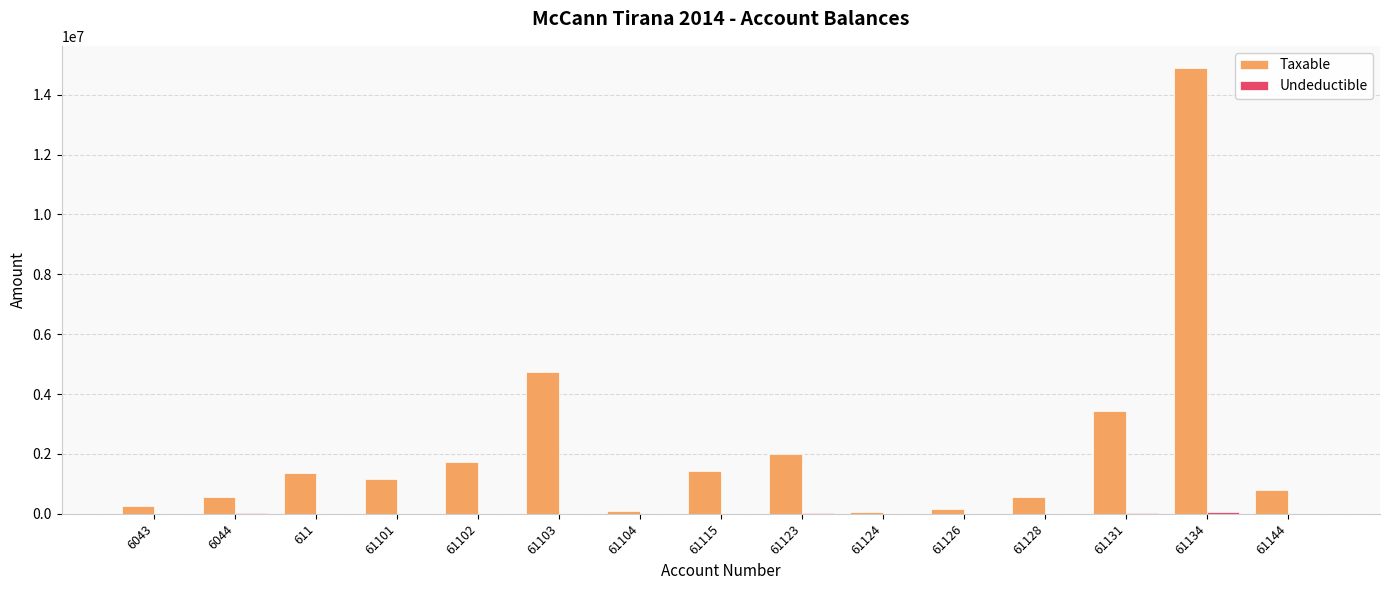

At which category is the sum across all series the highest?

61134